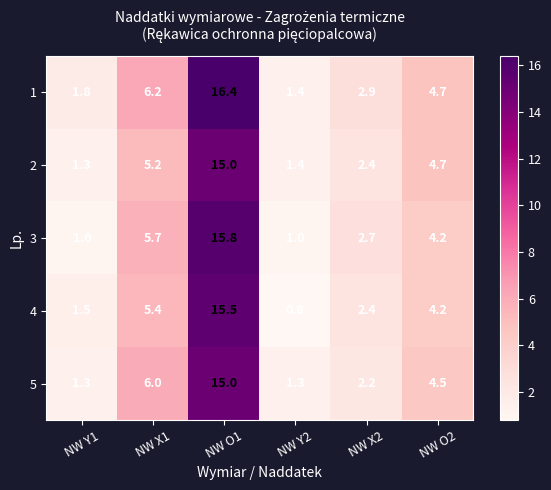

What is the smallest value displayed?

0.8